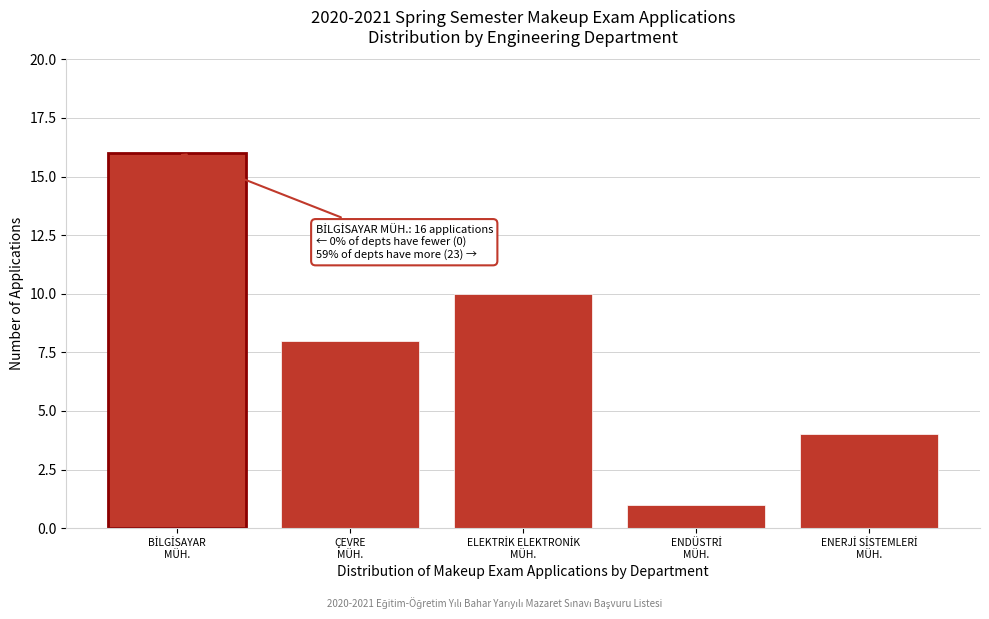

Reading left to right, transcribe all the data shown in this chart.

16	8	10	1	4